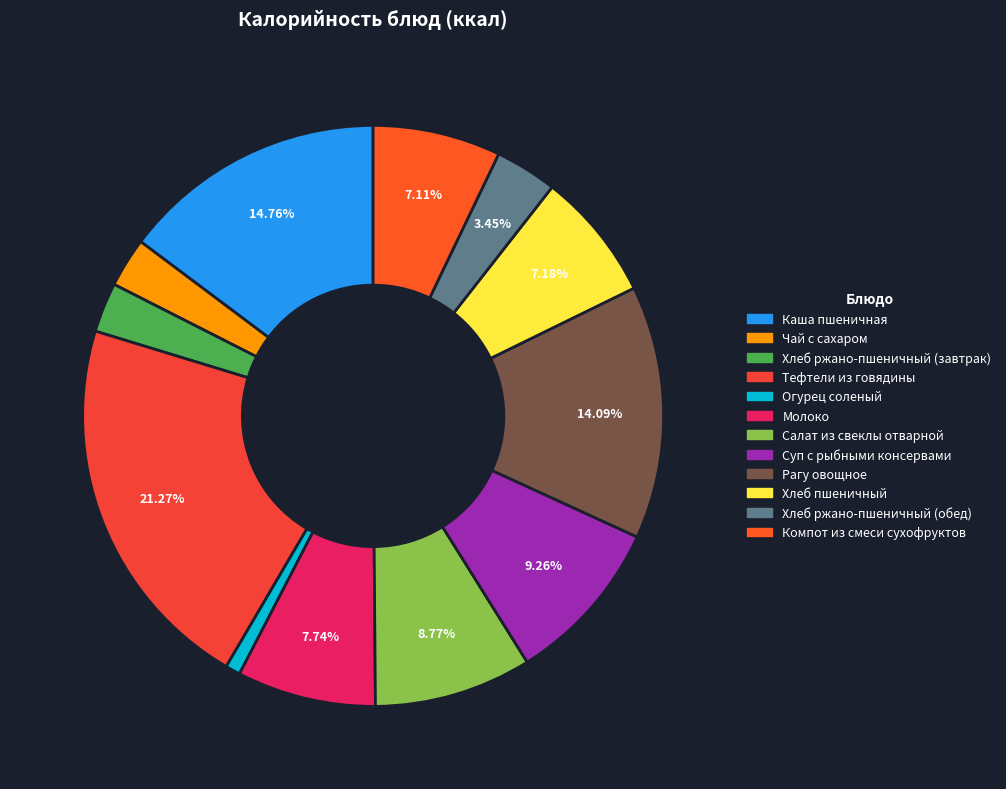

Combined, do Хлеб пшеничный and Каша пшеничная account for over 50%?

No